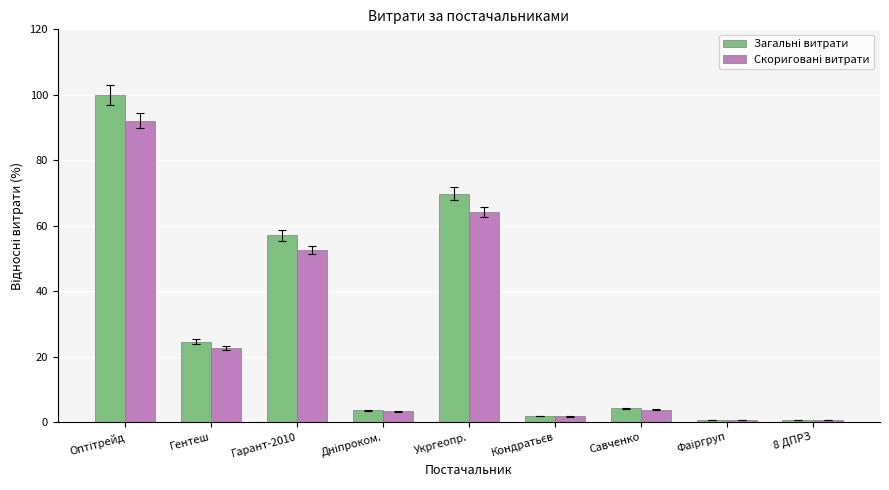

What is the greatest value displayed?

100.0